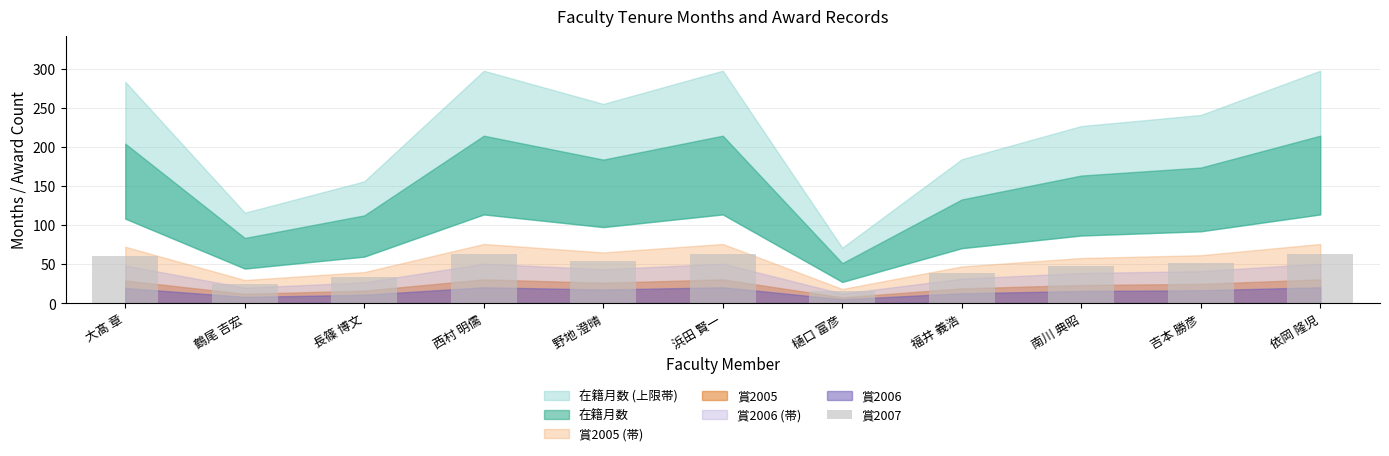

What is the label of the 5th bar from the right?

樋口 富彦